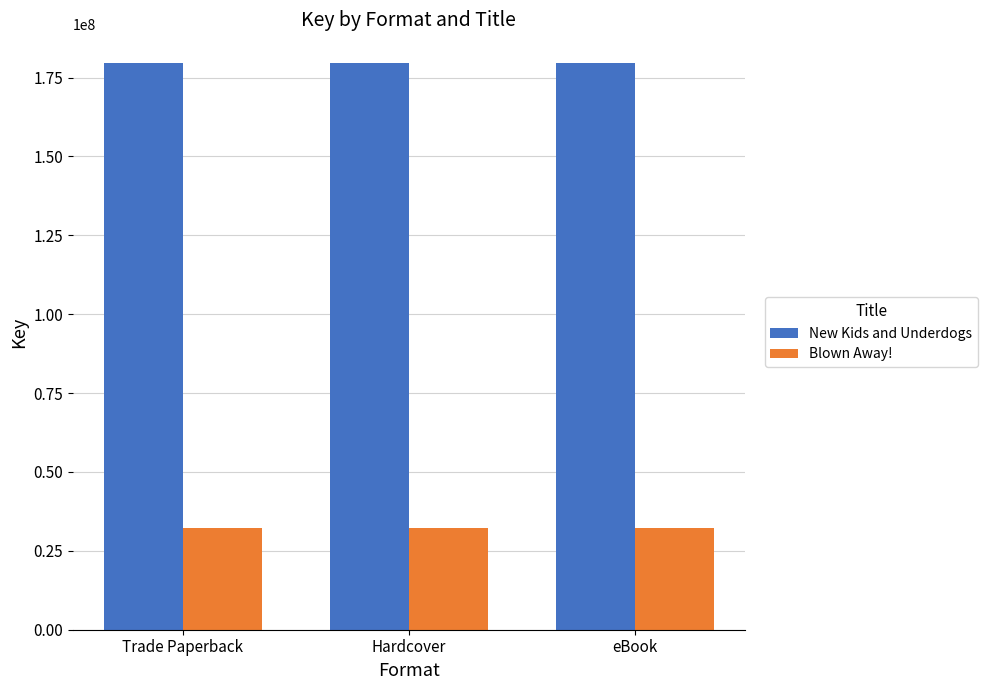

Is it true that Blown Away! equals 18573646 at Trade Paperback?

False